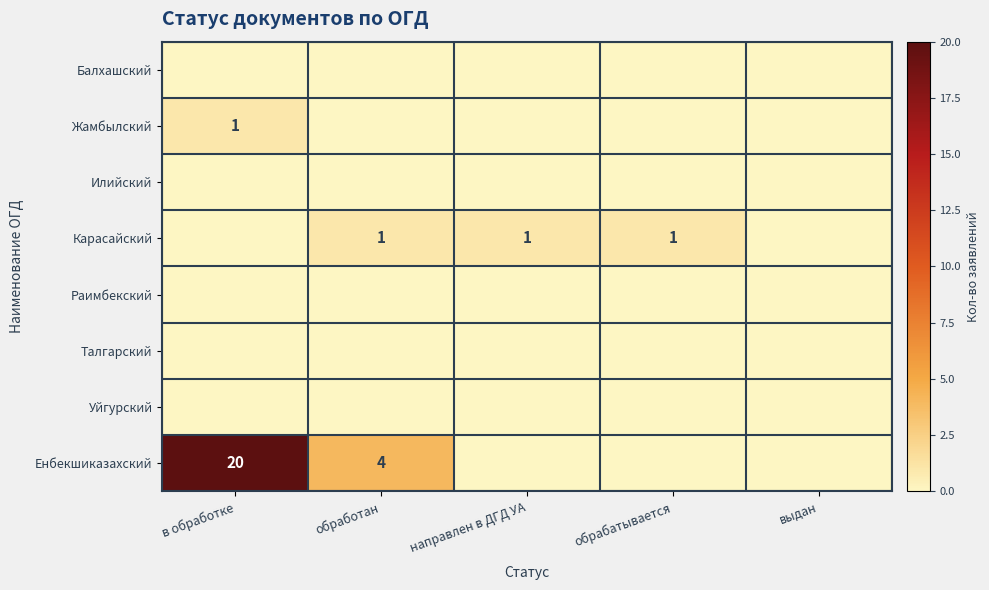

Is it true that Енбекшиказахский equals 1 at обработан?

False